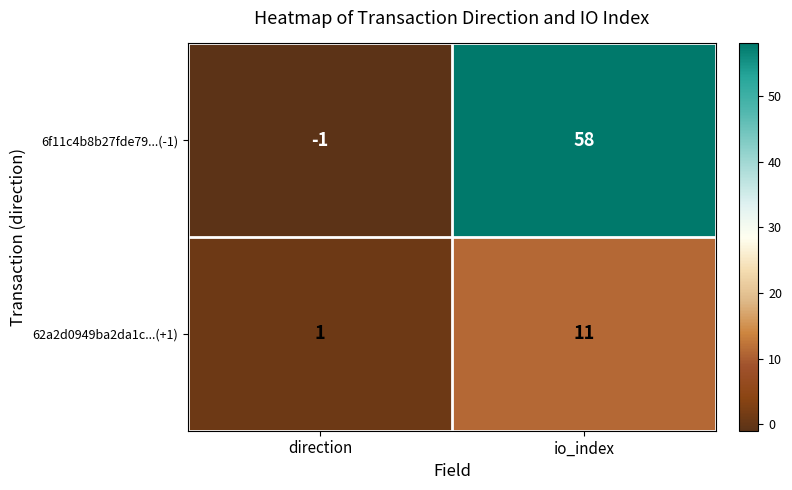

The value of 6f11c4b8b27fde79...(-1) at io_index is 58. True or false?

True